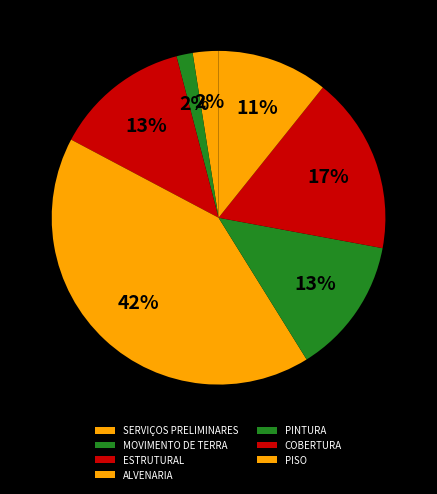

To the nearest percent, what is the difference between the largest and smallest slice percentages?

40%